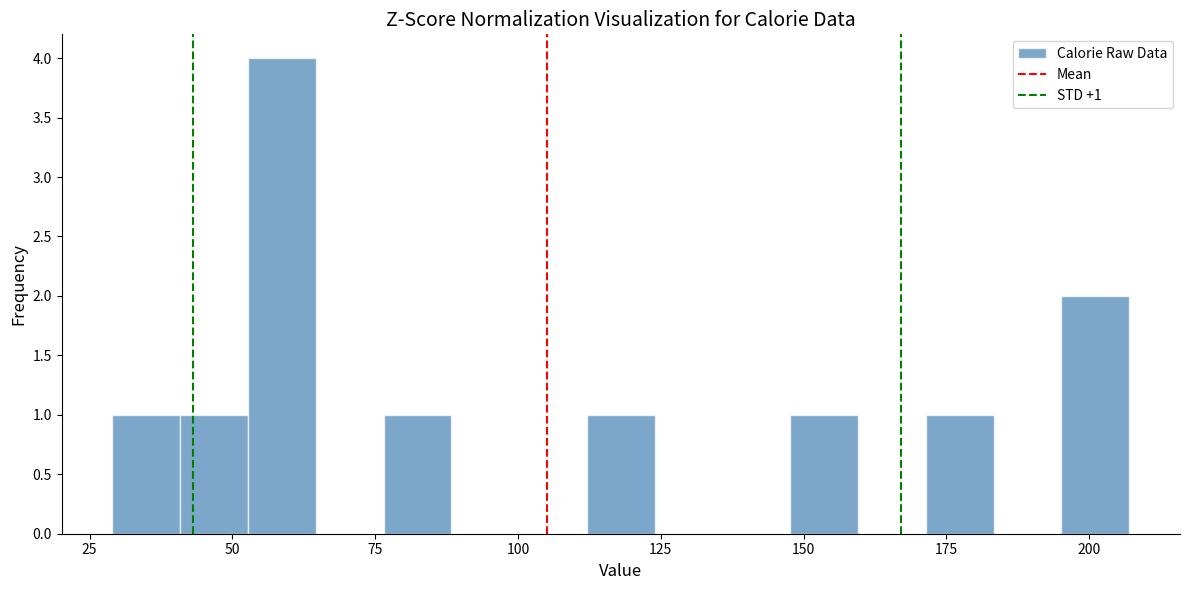

Around what value on the x-axis is the tallest bar? Give the approximate position of its centre, as read against the axis.

60